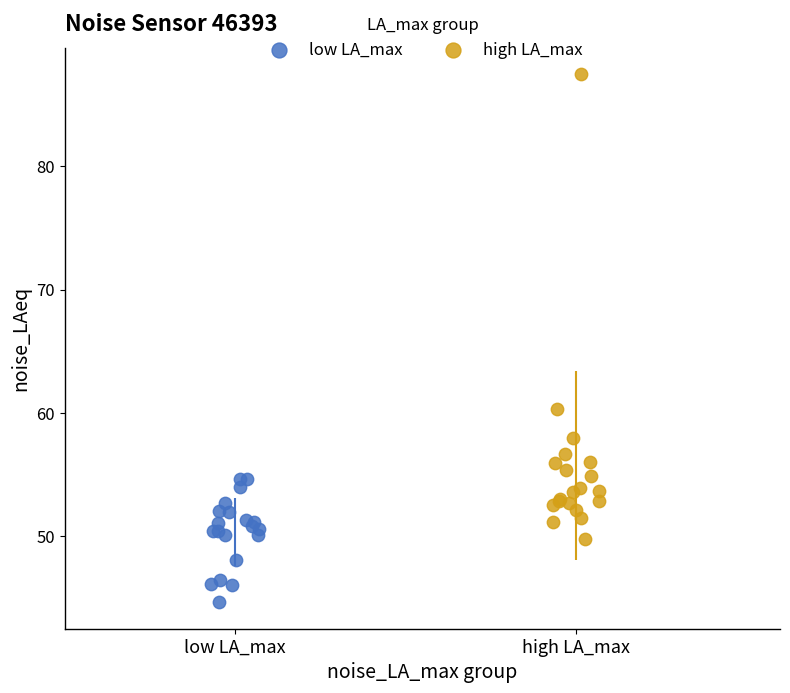

Which series has the largest Y range (max minus min)?

high LA_max